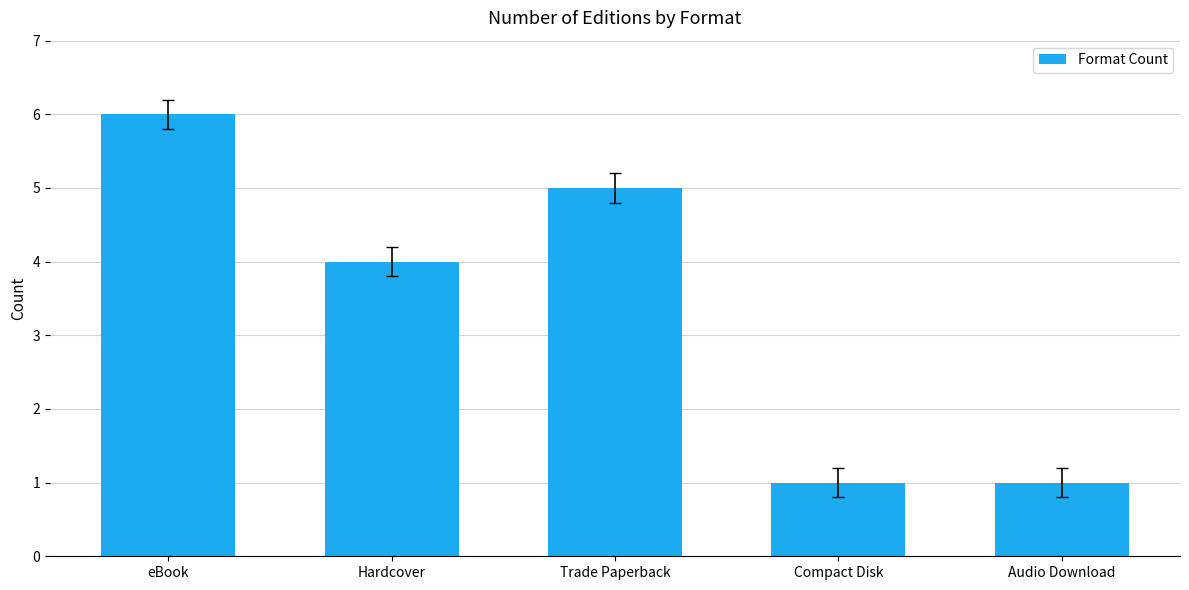

At which label does the data first exceed 4?

eBook